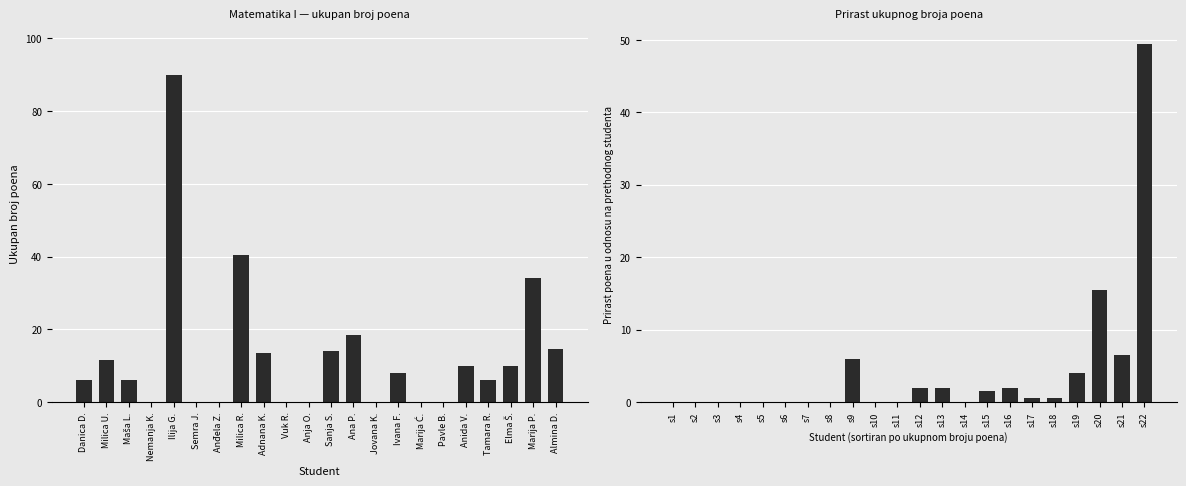

How many bars are there in total?

44